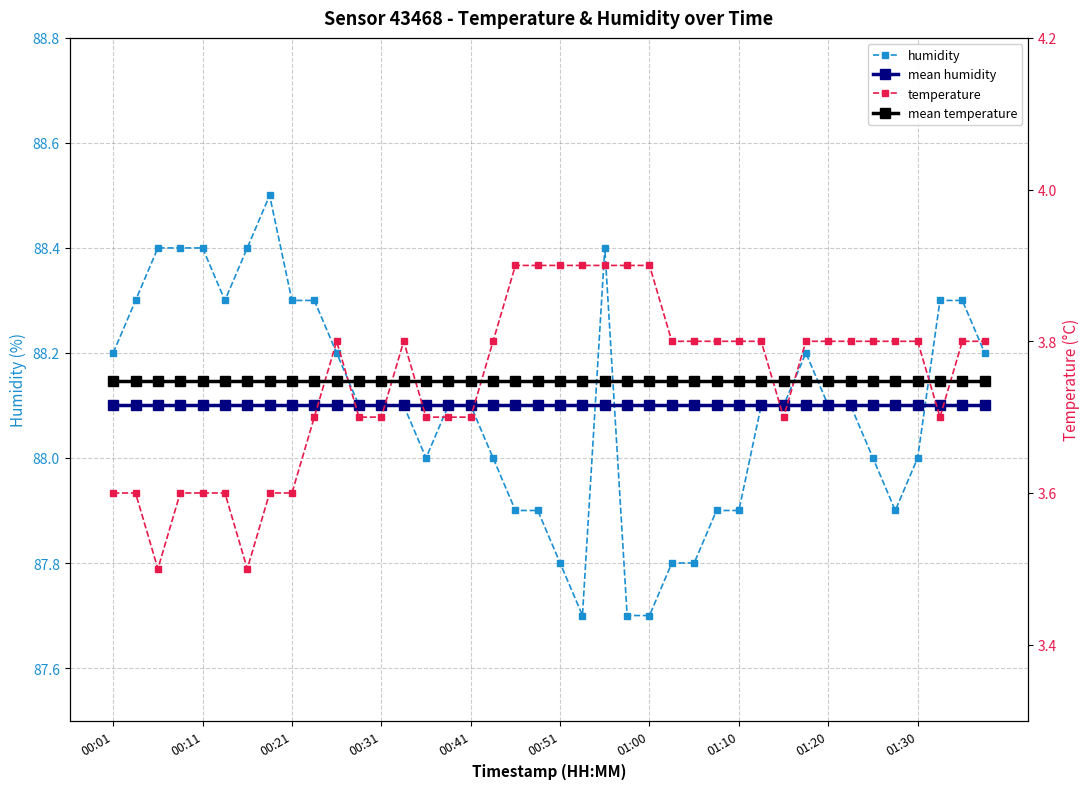

How many series are shown in this chart?

4